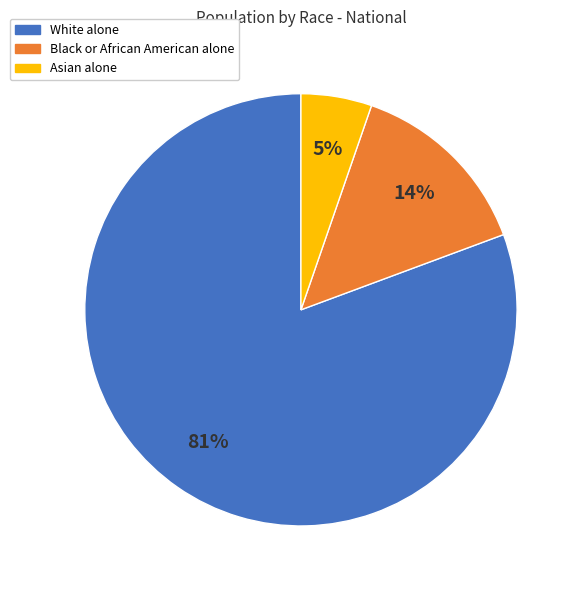

Rank the categories by value from lowest to highest.

Asian alone, Black or African American alone, White alone